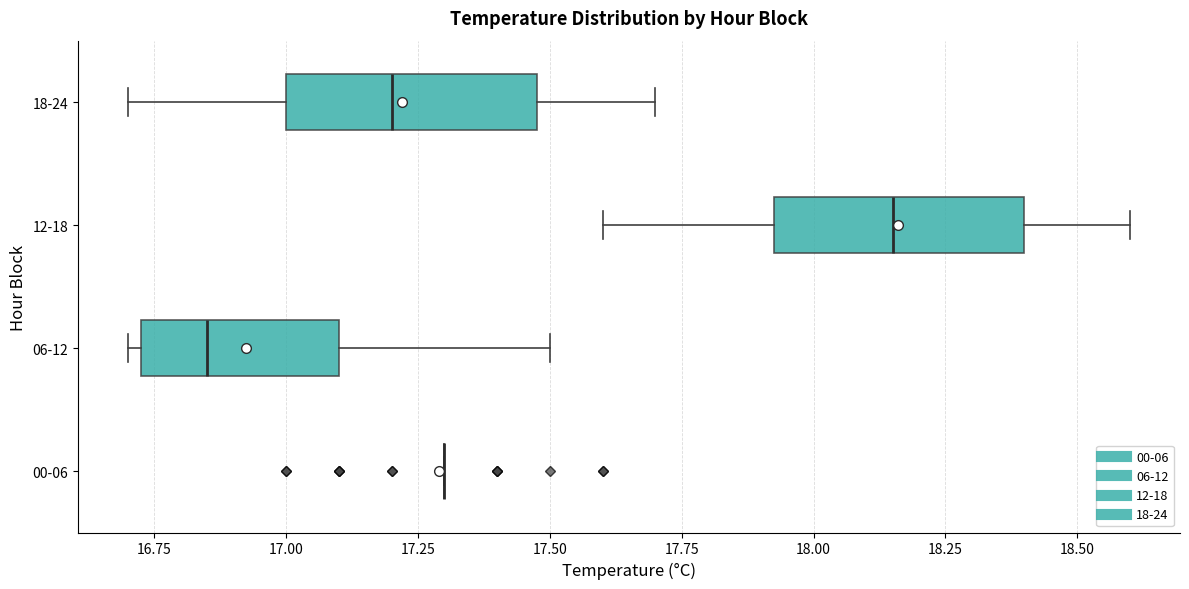

Reading bottom to top, transcribe this box plot: for each box, give where its median line is, the range the box spans, and where its two whiskers end, as read against the x-axis. The values are not printed on the chart, so give them approximately, as read against the axis.

00-06: box collapsed to a line at 17.30, whiskers 17.30 to 17.30
06-12: median 16.85, box 16.75 to 17.10, whiskers 16.70 to 17.50
12-18: median 18.15, box 17.95 to 18.40, whiskers 17.60 to 18.60
18-24: median 17.20, box 17.00 to 17.50, whiskers 16.70 to 17.70